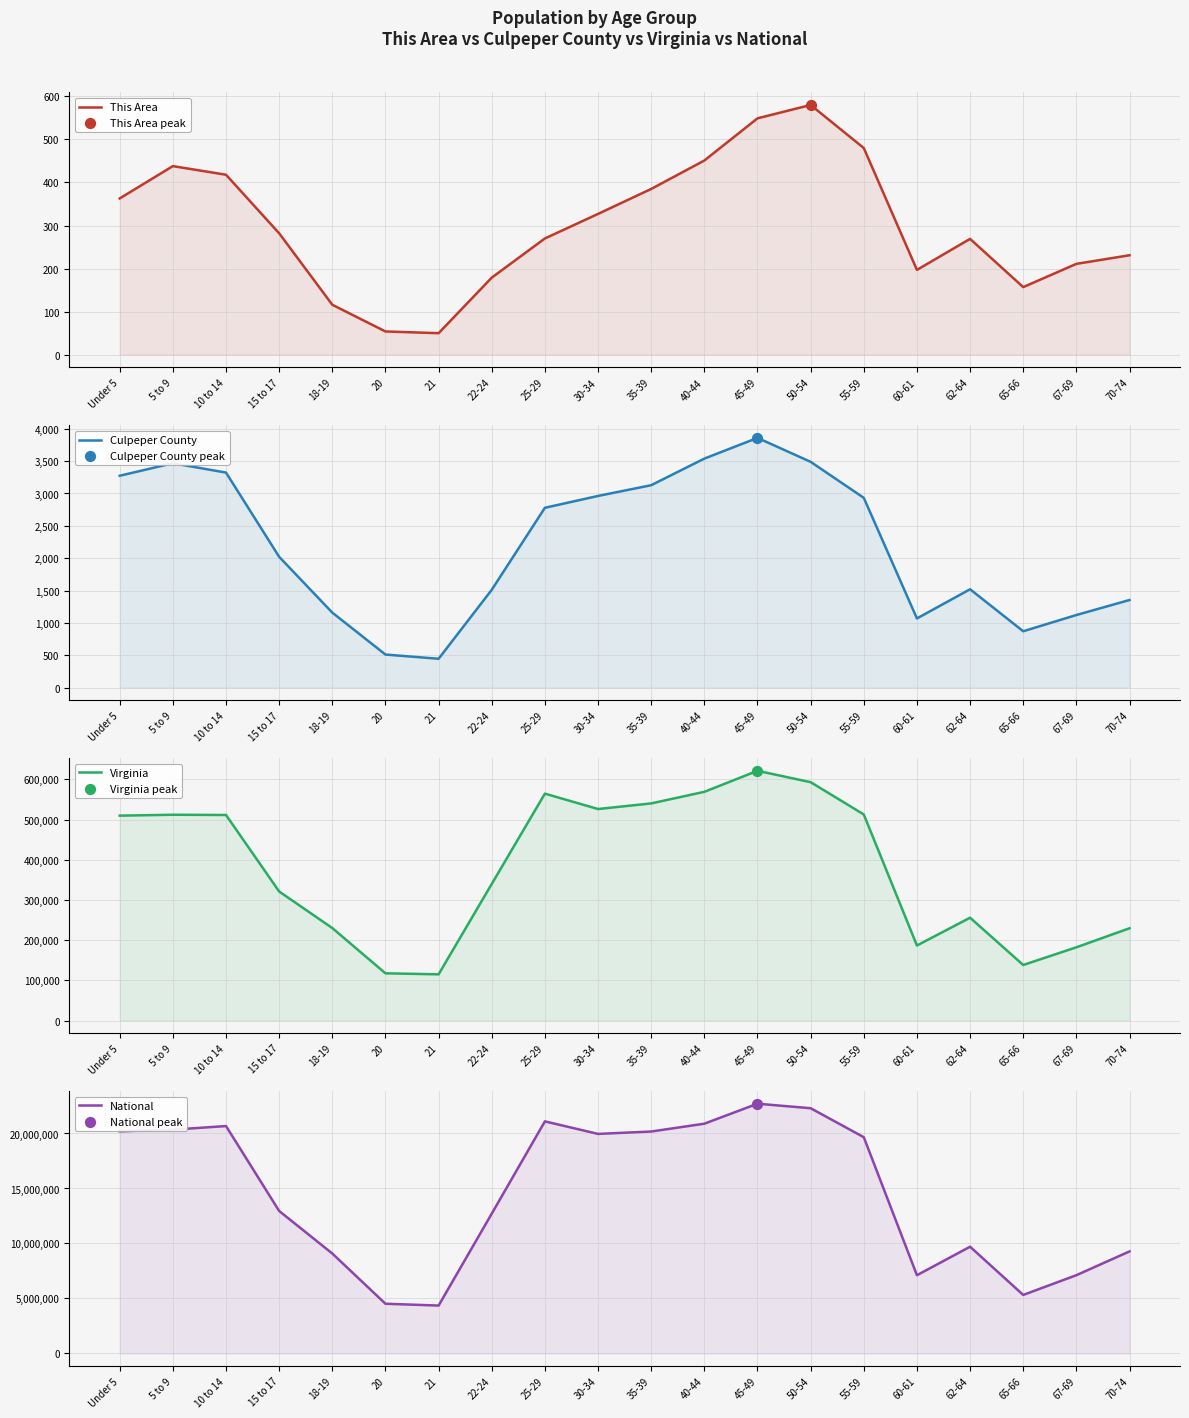

Which series contains the highest Y value?

National